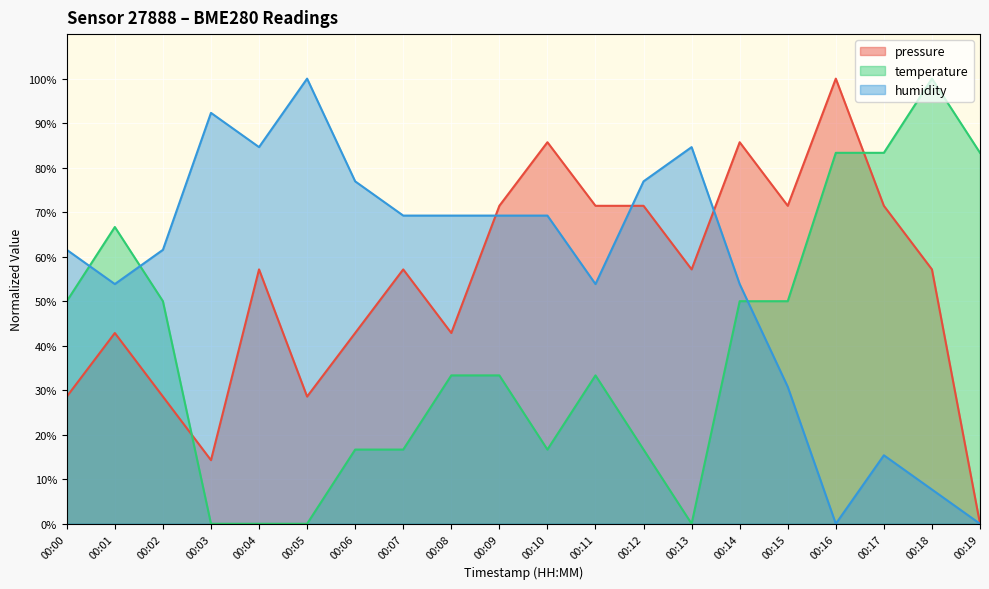

What is the value of the temperature point at the 9th from the left?

33.3